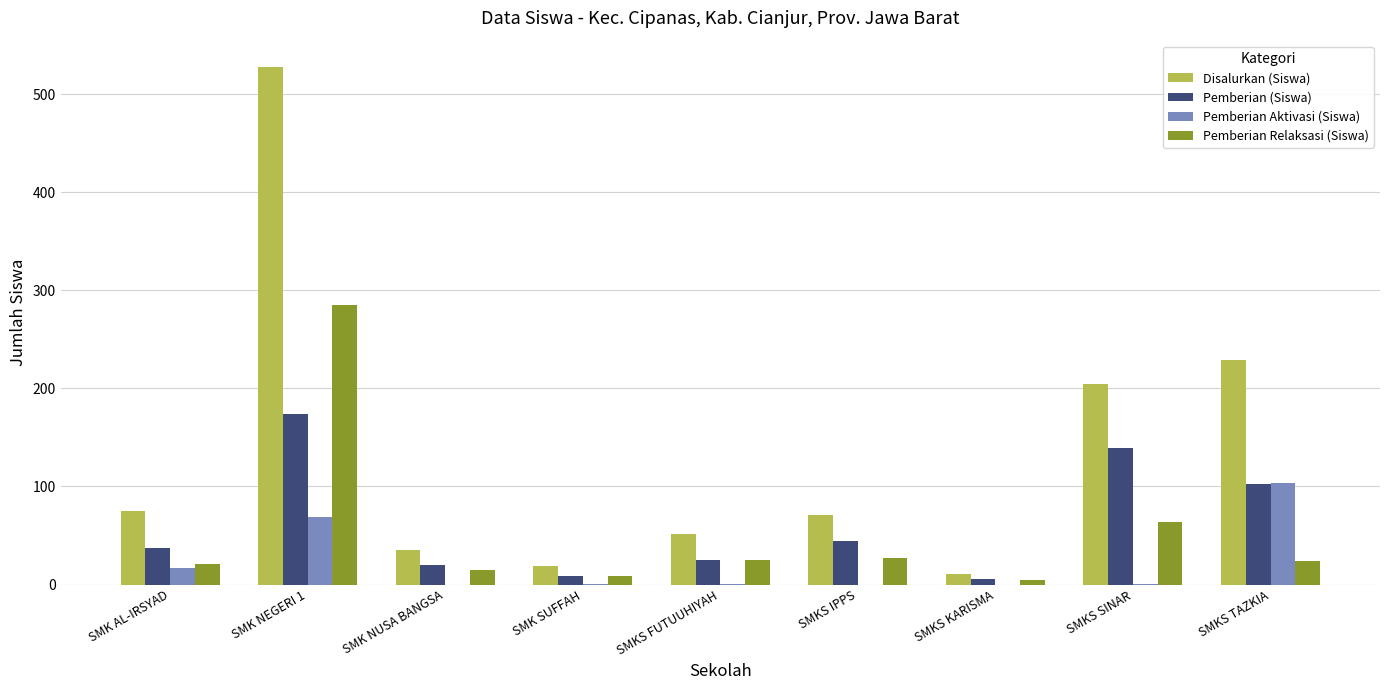

The value of Pemberian (Siswa) at SMKS TAZKIA is 65. True or false?

False